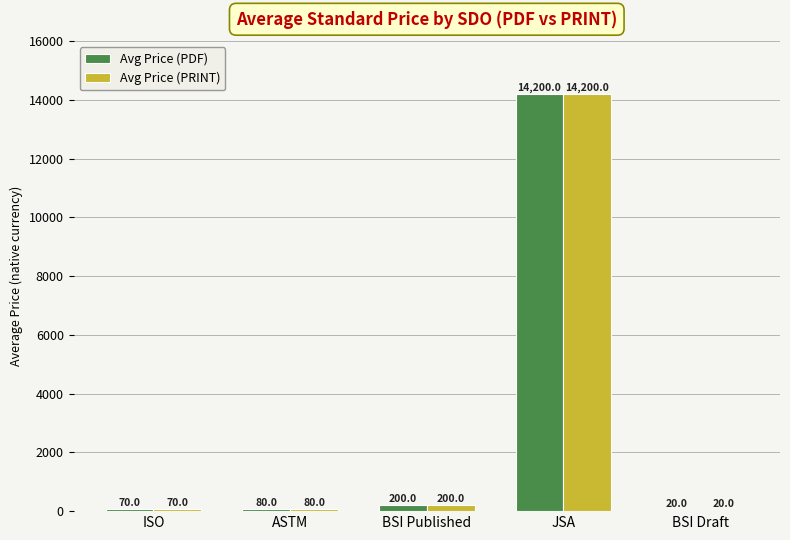

How many categories are shown in the chart?

5